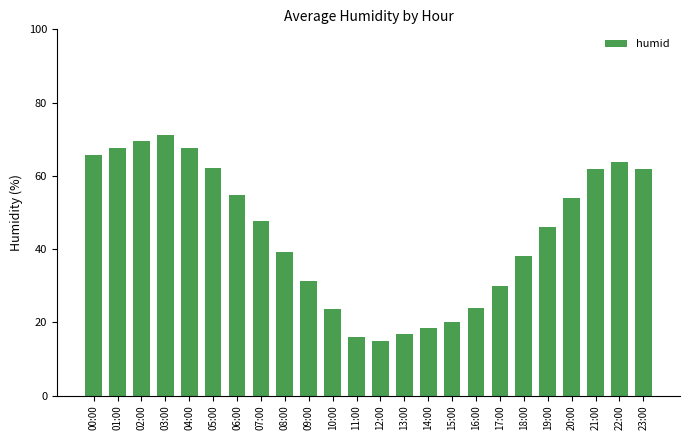

What value does the data have at 09:00?

31.2